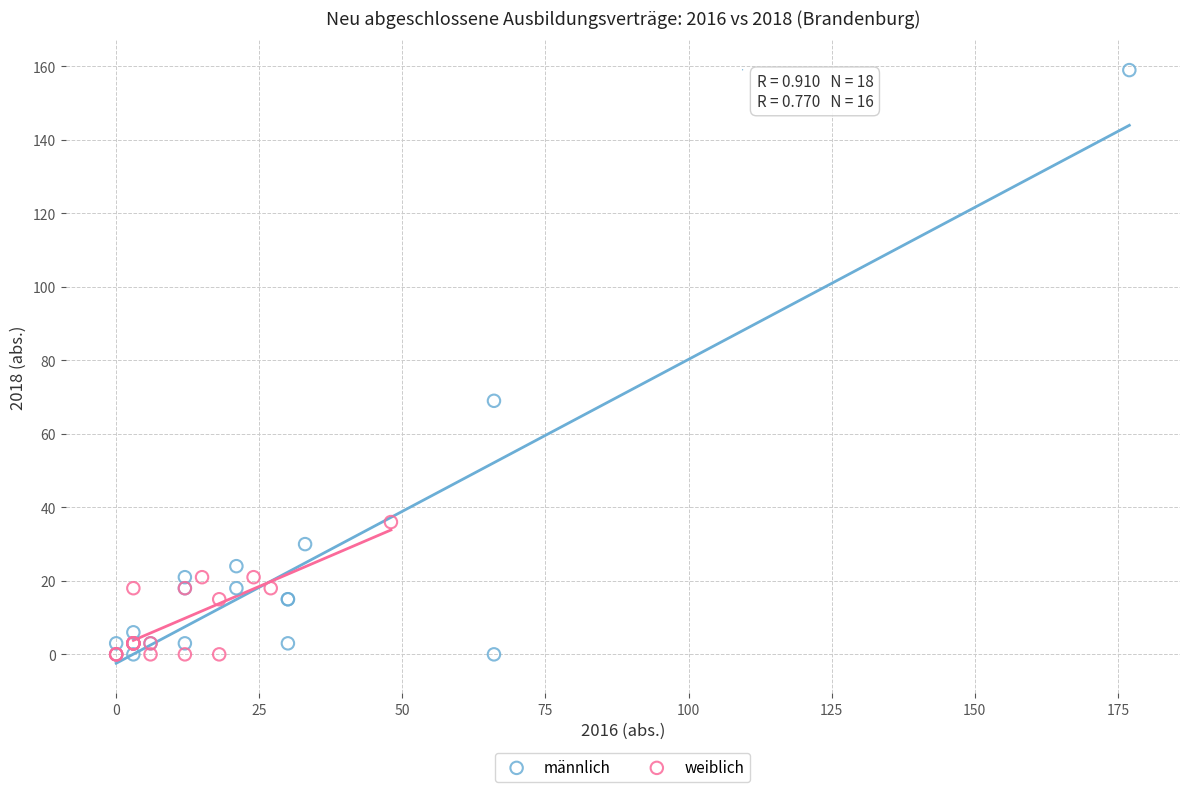

Which series has the widest spread of Y values?

männlich